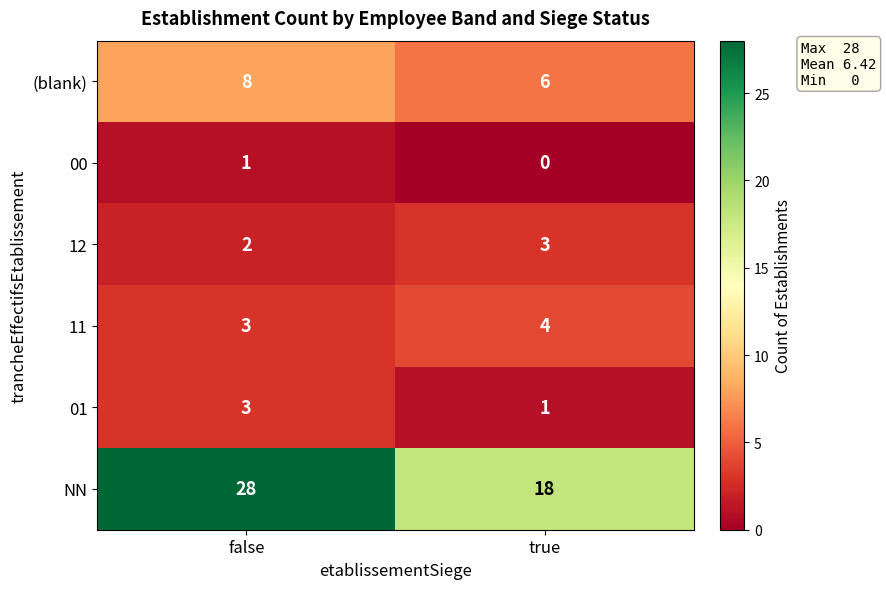

What is the spread (max minus min) of values at false?

27